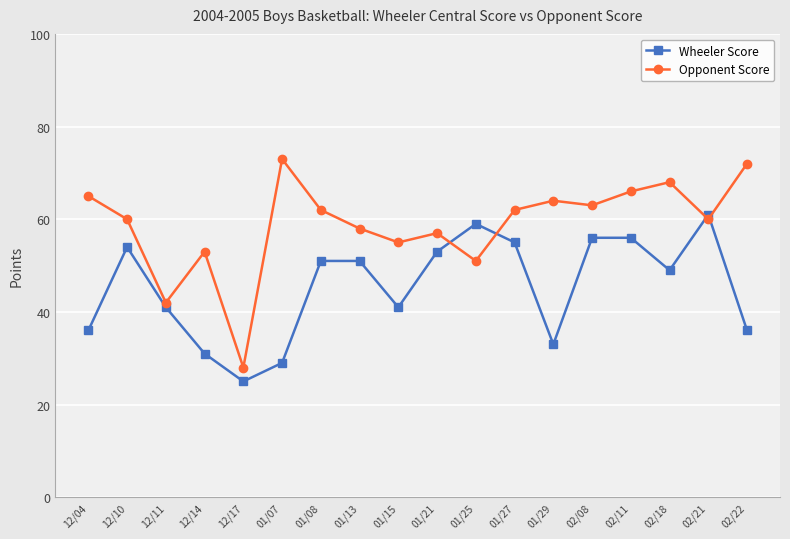

What are all the series names shown in the legend?

Wheeler Score, Opponent Score